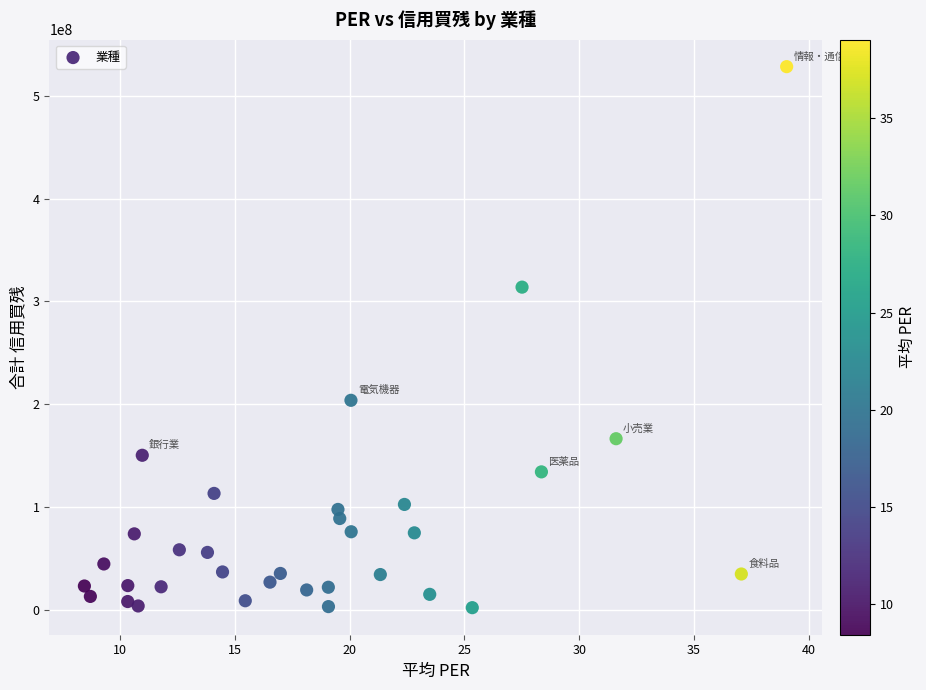

What is the range of Y values (max minus min)?

526289500